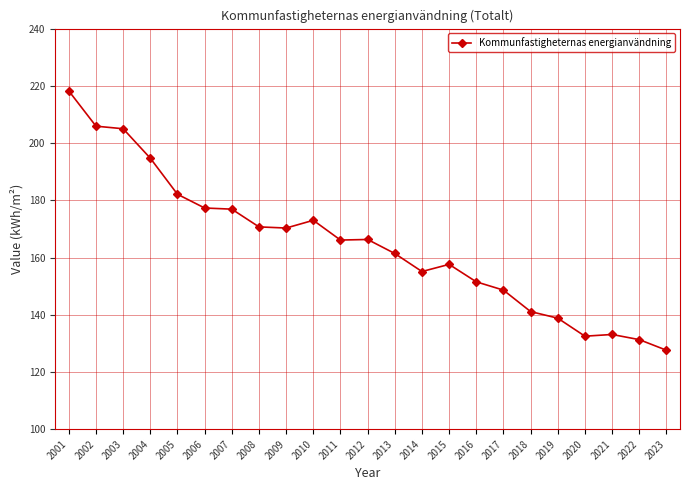

At which category does the chart reach its peak across all series?

2001